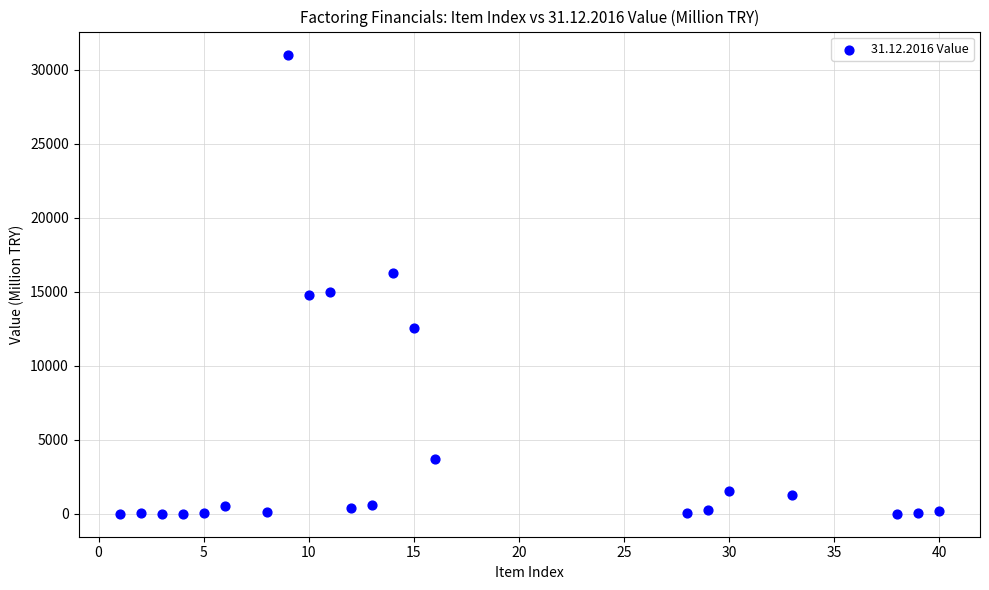

What is the range of X values (max minus min)?

39.0